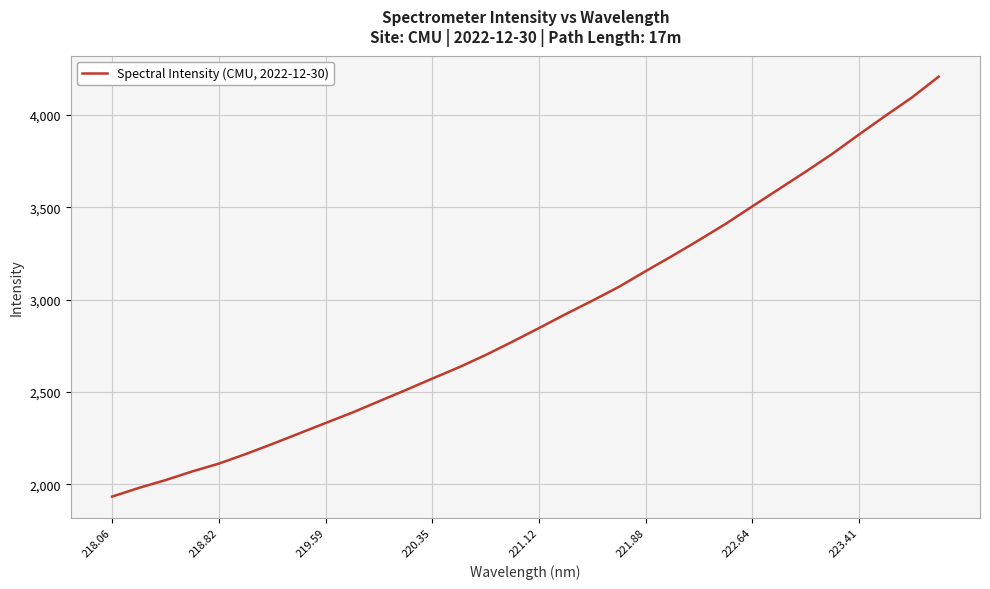

What is the difference between the maximum and minimum values?

2272.5